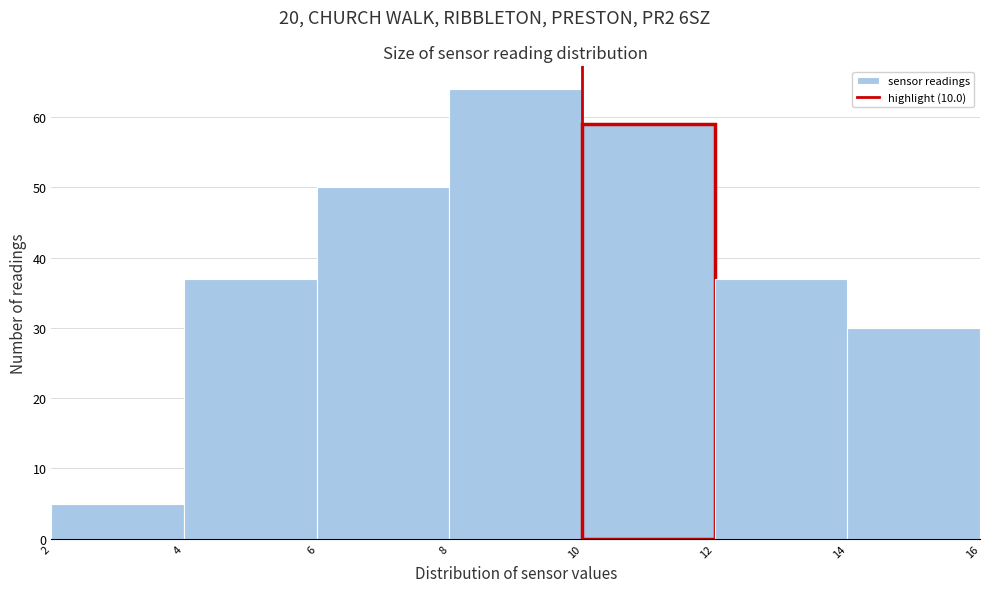

How tall is the bar that spans 4 to 6 on the x-axis? The values are not printed on the chart, so give them approximately, as read against the axis.

37